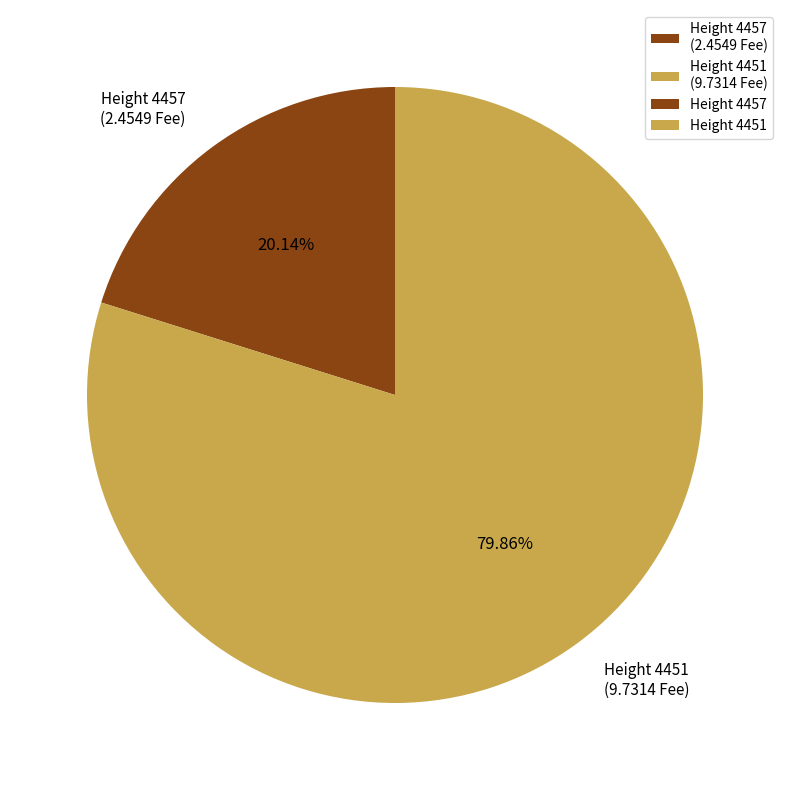

What is the largest slice in the pie chart?

Height 4451 (9.7314 Fee)